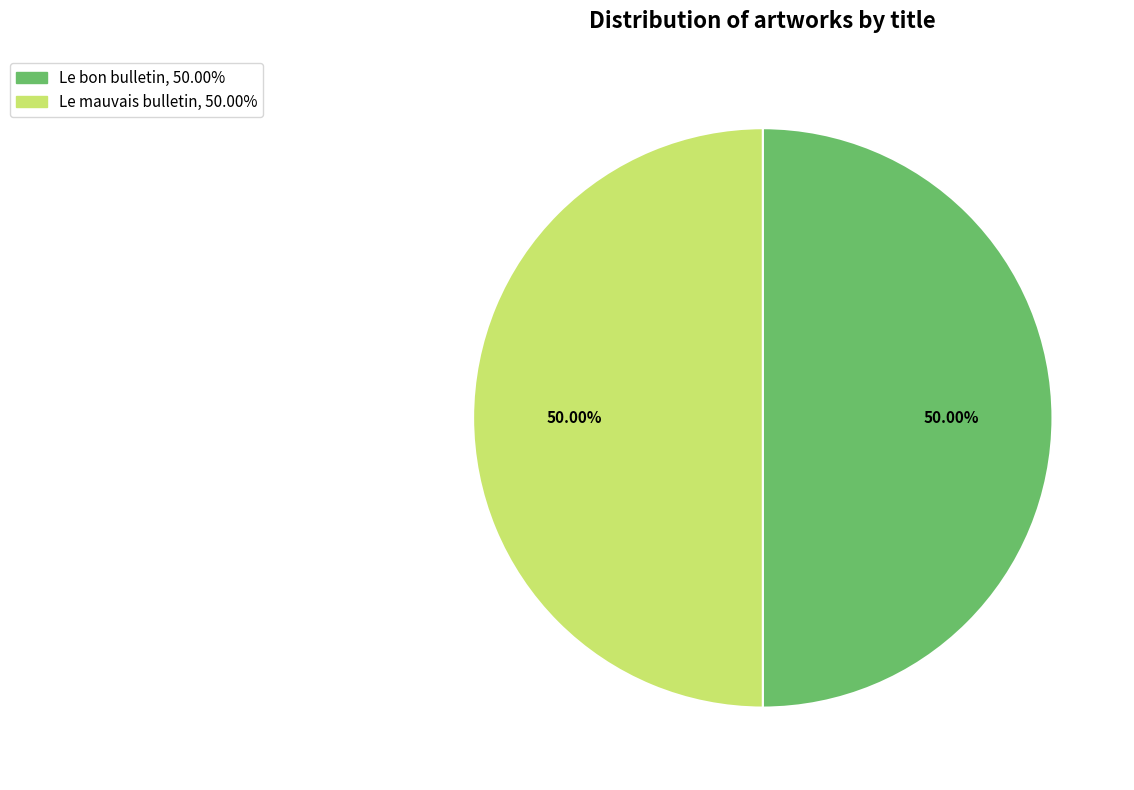

What percentage do Le bon bulletin and Le mauvais bulletin together represent?

100.0%